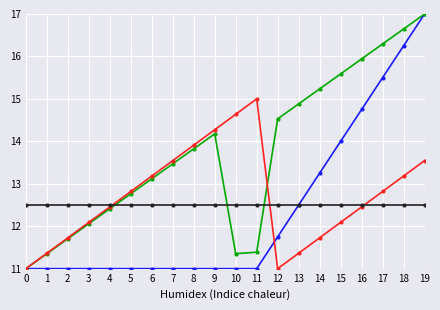

At which category does the chart reach its peak across all series?

19